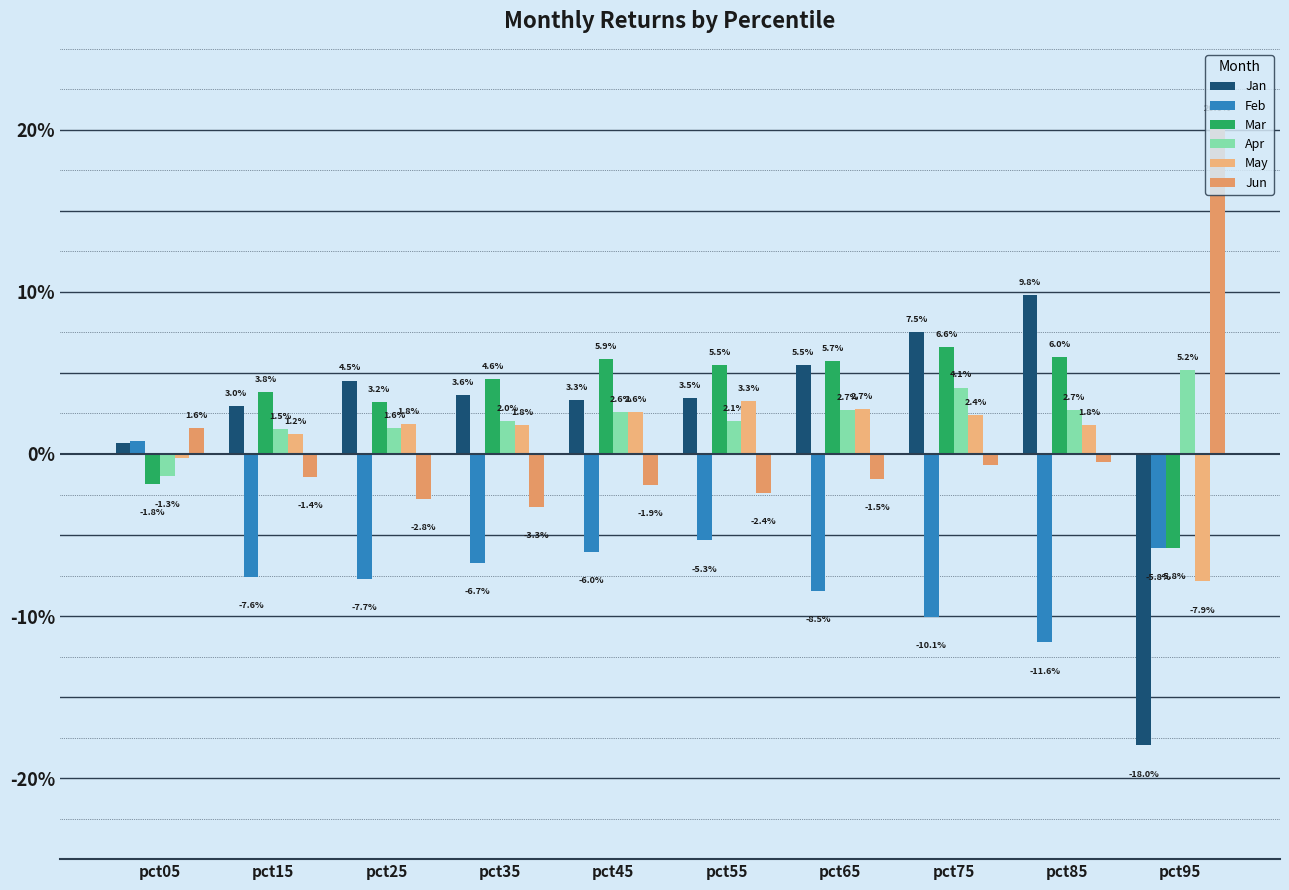

Where does the Jun series first go above 0?

pct05